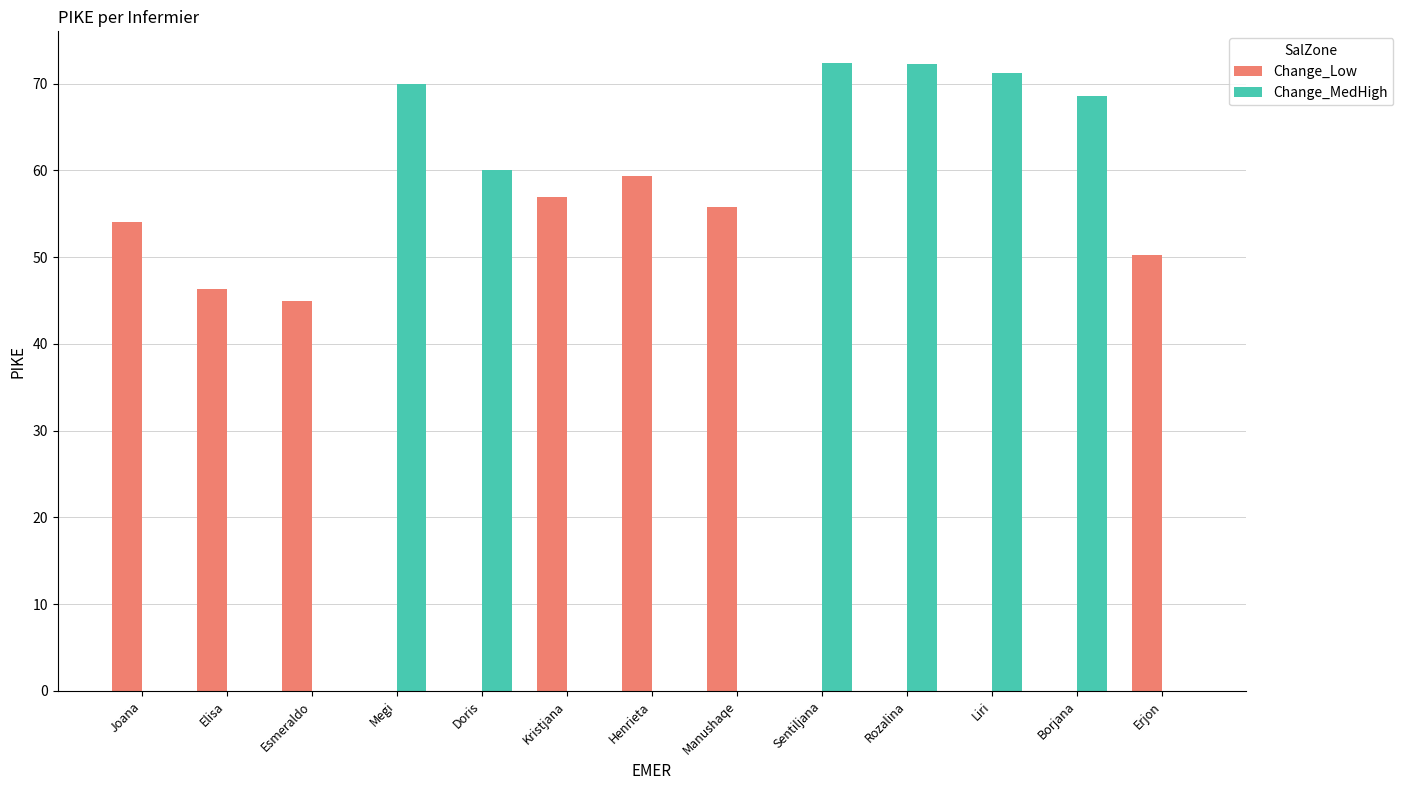

Which series has the largest total across all categories?

Change_MedHigh